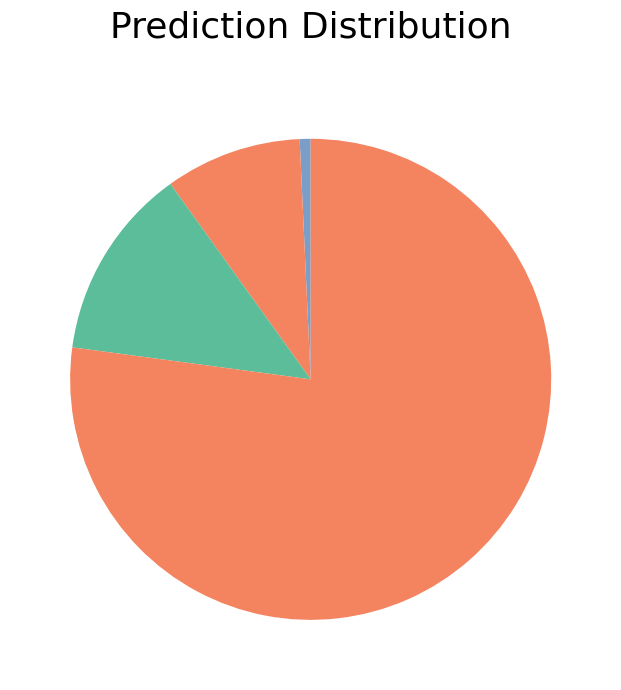

Count the number of slices in the pie.

4